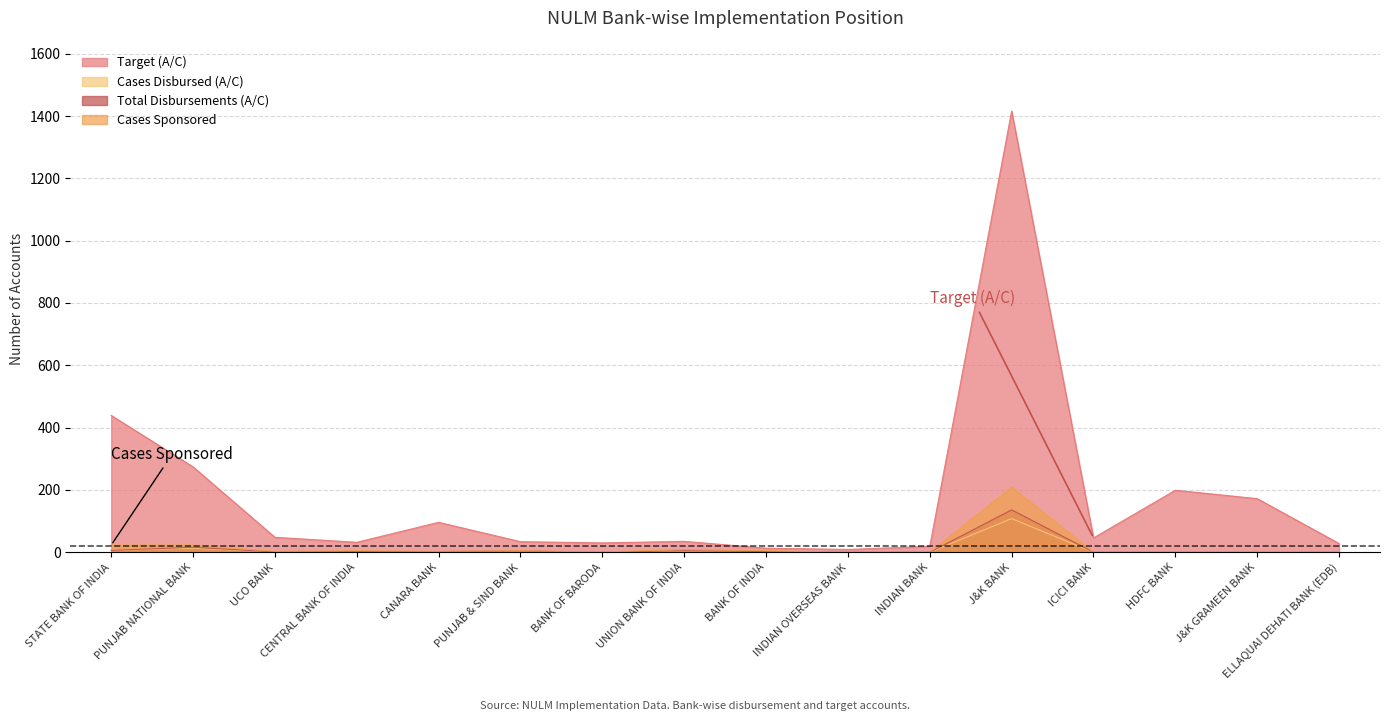

The value of Cases Disbursed (A/C) at PUNJAB & SIND BANK is 2. True or false?

True